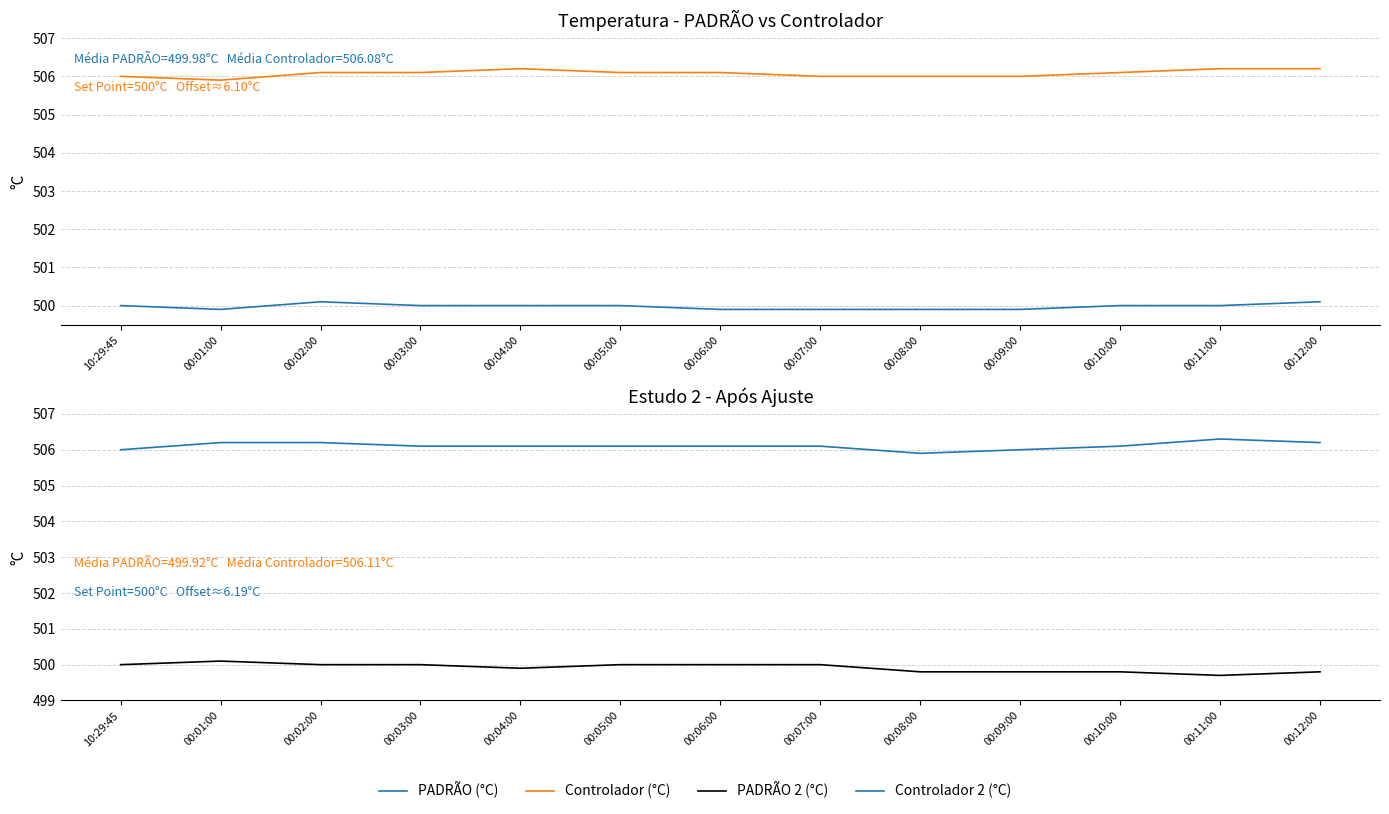

How many distinct data groups are displayed?

4